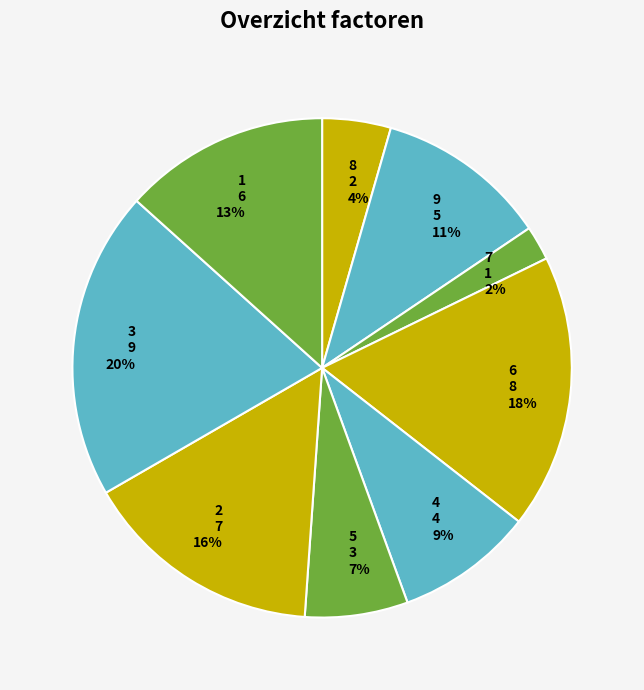

Is it true that 6 is 6% of the pie?

False